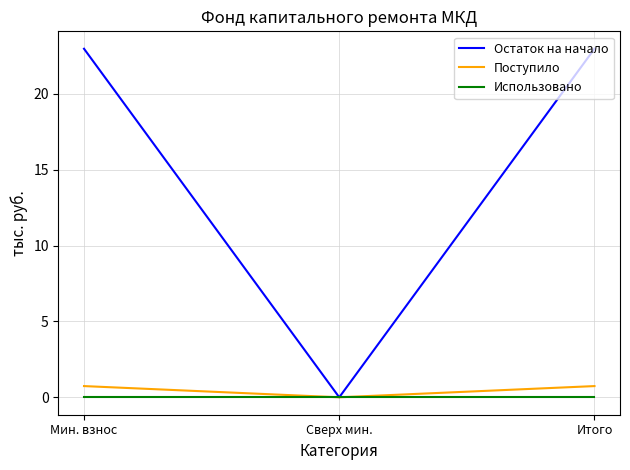

True or false: Остаток на начало has a value of 23.0 at Итого.

True